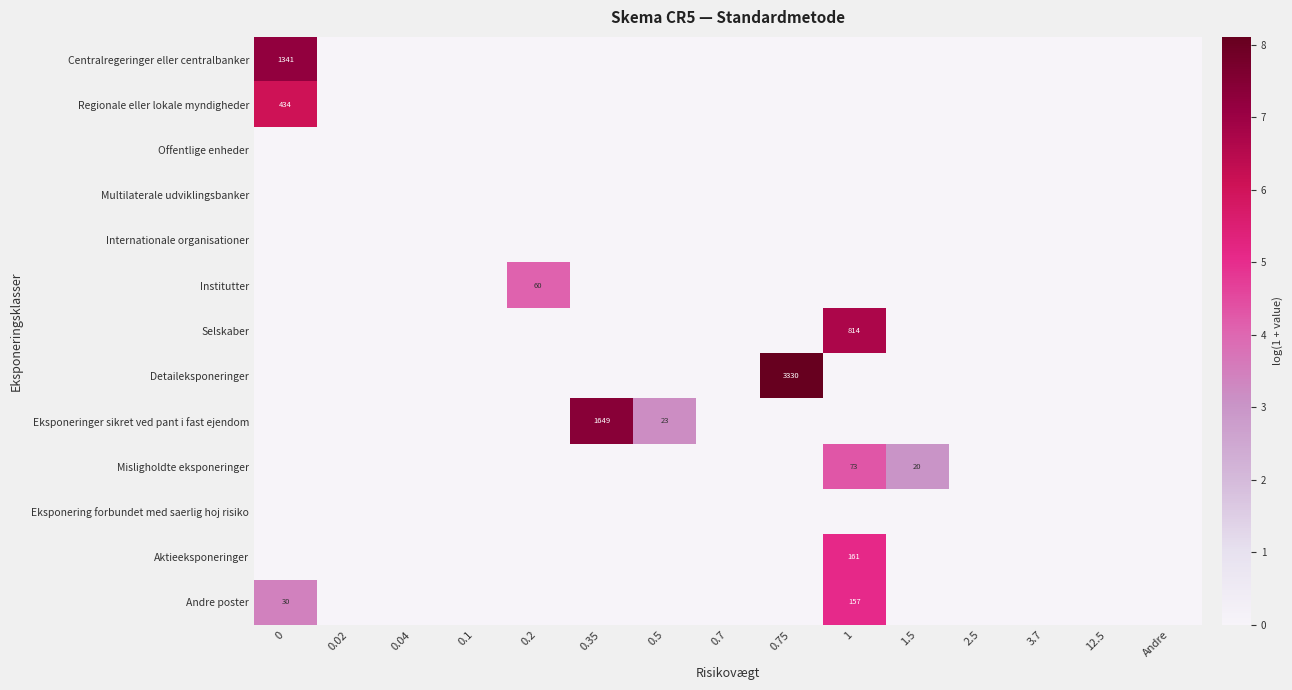

The value of Institutter at 0.2 is 60. True or false?

True